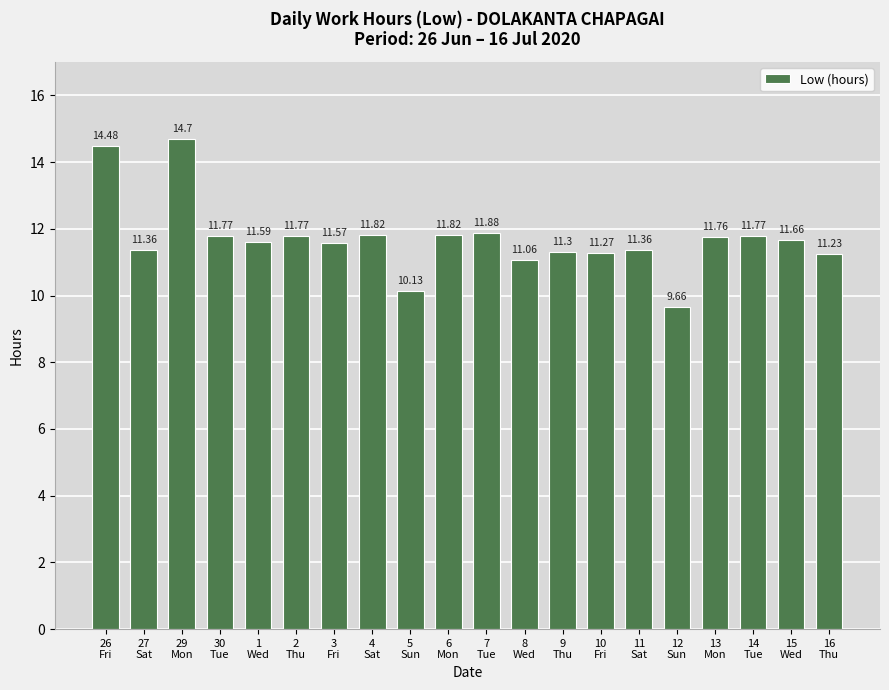

Reading left to right, list all the values displayed in this chart.

14.5	11.4	14.7	11.8	11.6	11.8	11.6	11.8	10.1	11.8	11.9	11.1	11.3	11.3	11.4	9.7	11.8	11.8	11.7	11.2